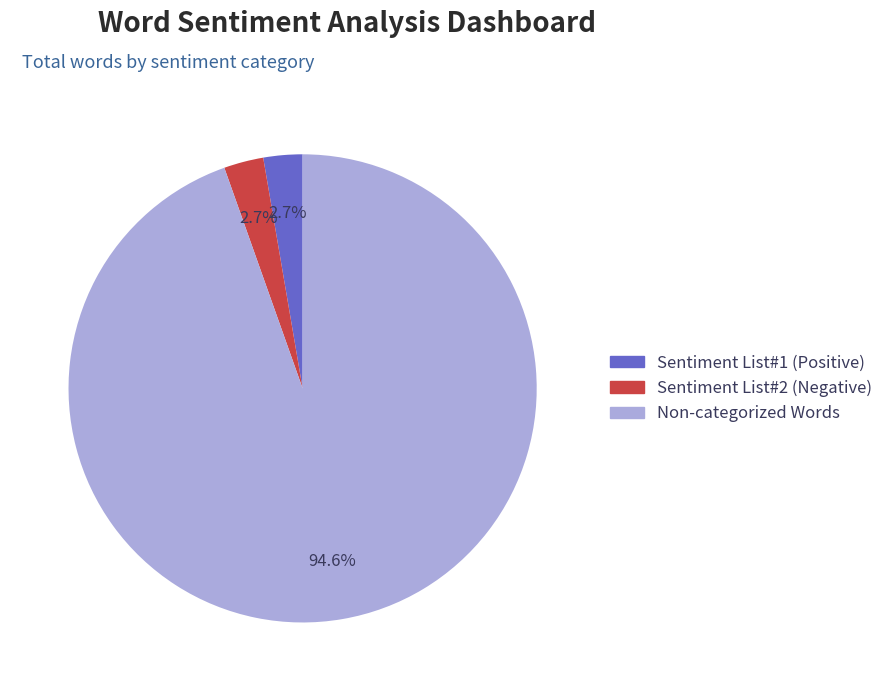

Which category has the biggest portion of the pie?

Non-categorized Words